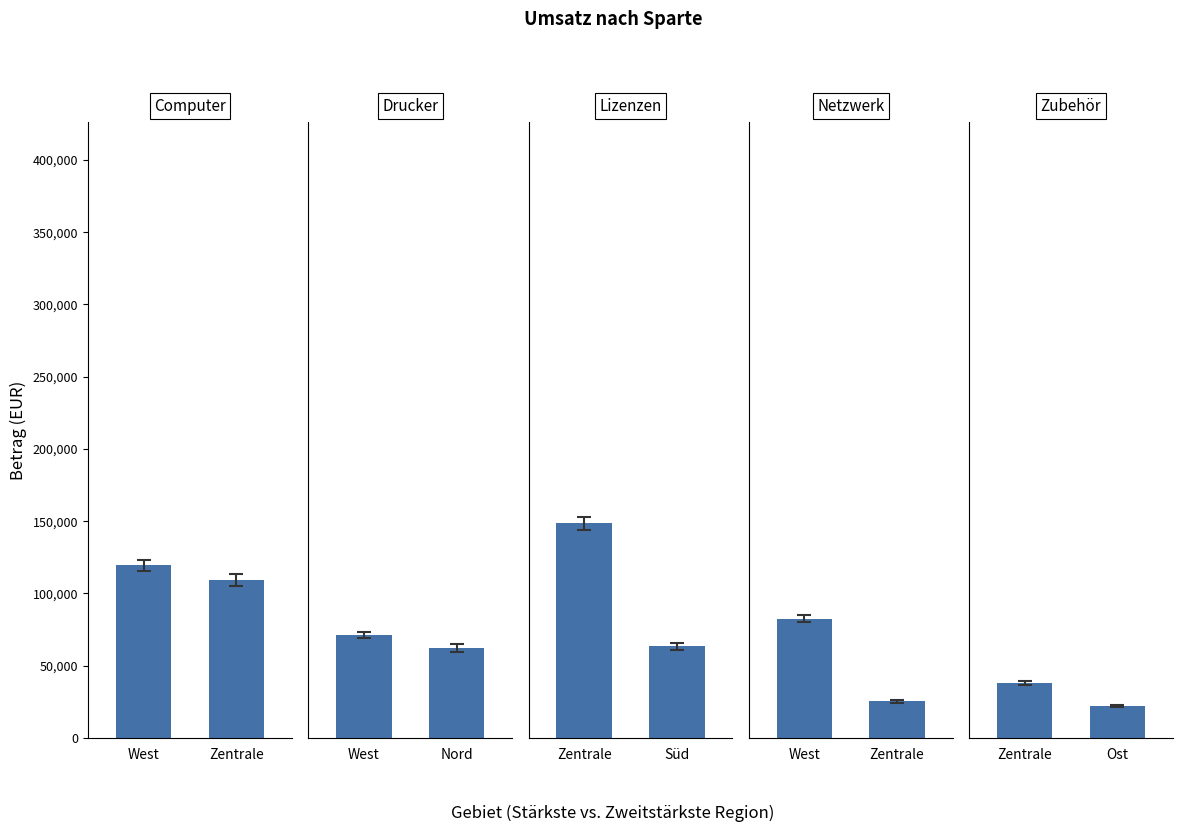

What position from the right is Zentrale?

1